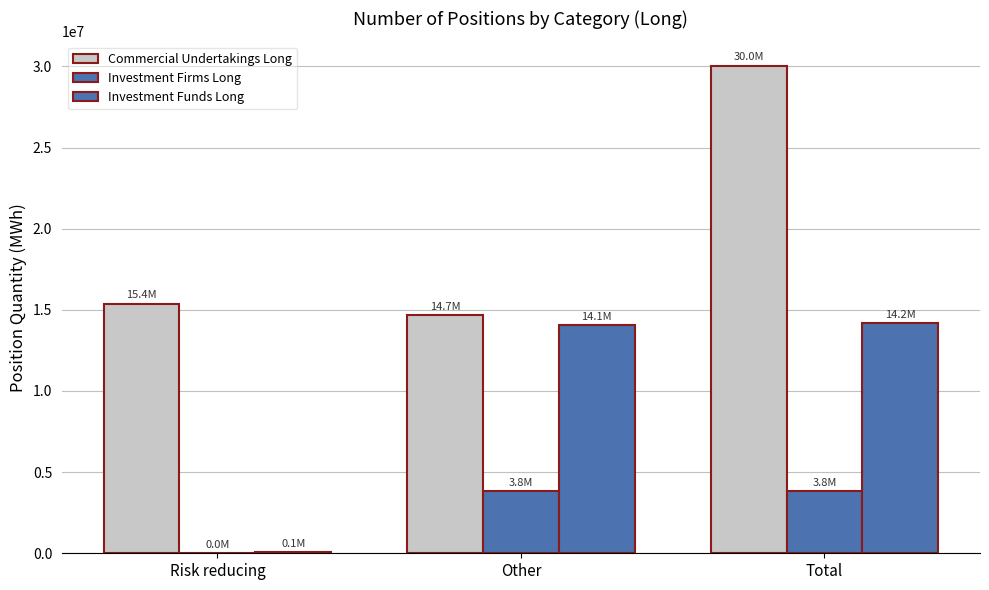

How many series are shown in this chart?

3